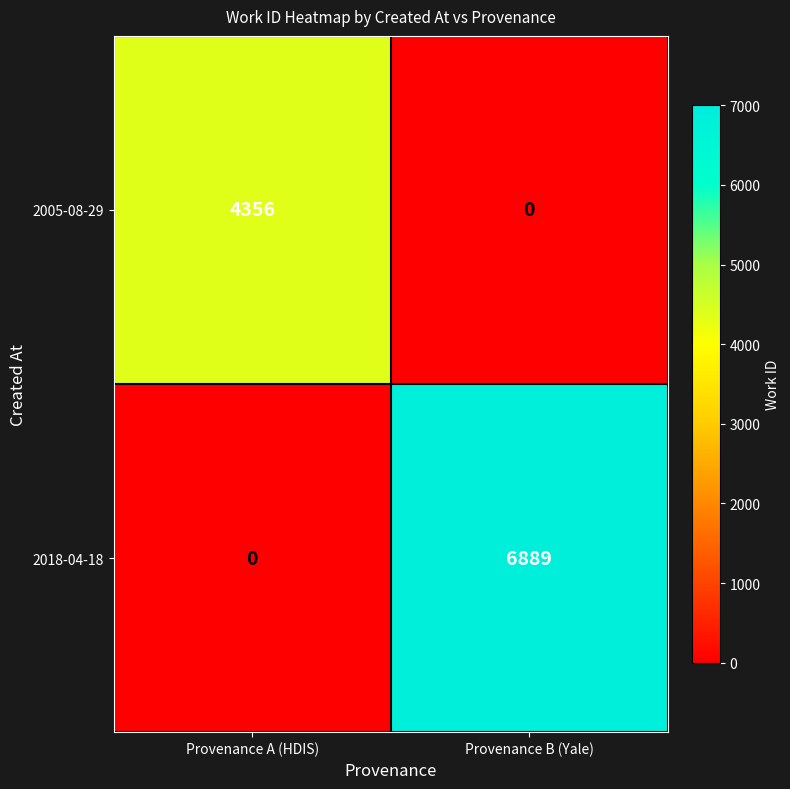

What is the difference between the highest and lowest values at Provenance A (HDIS)?

4356